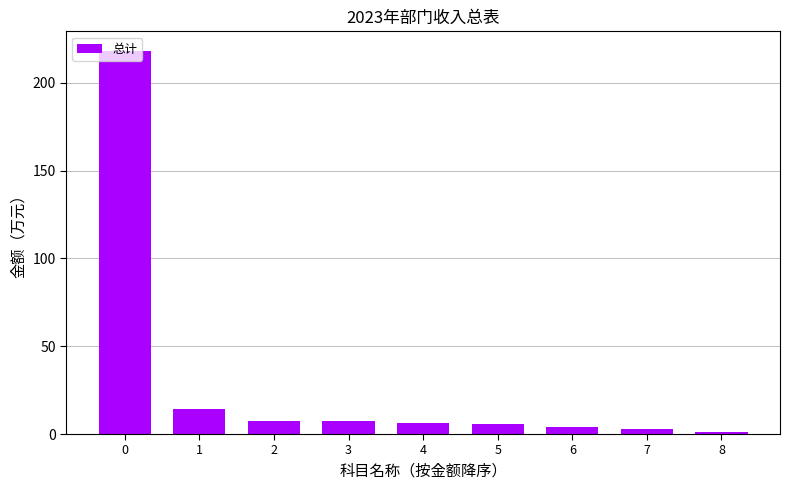

What is the value of the 9th bar from the left?

1.1